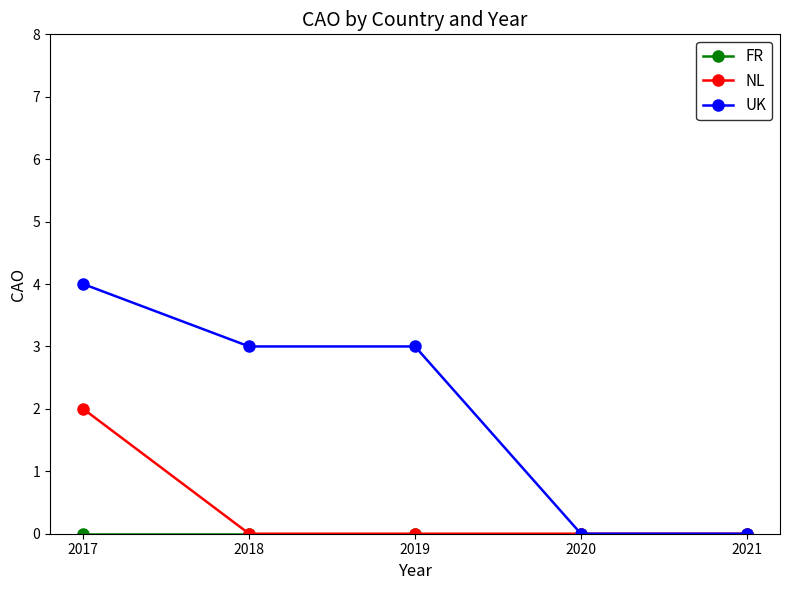

The UK series shows 3 at 2020. True or false?

False